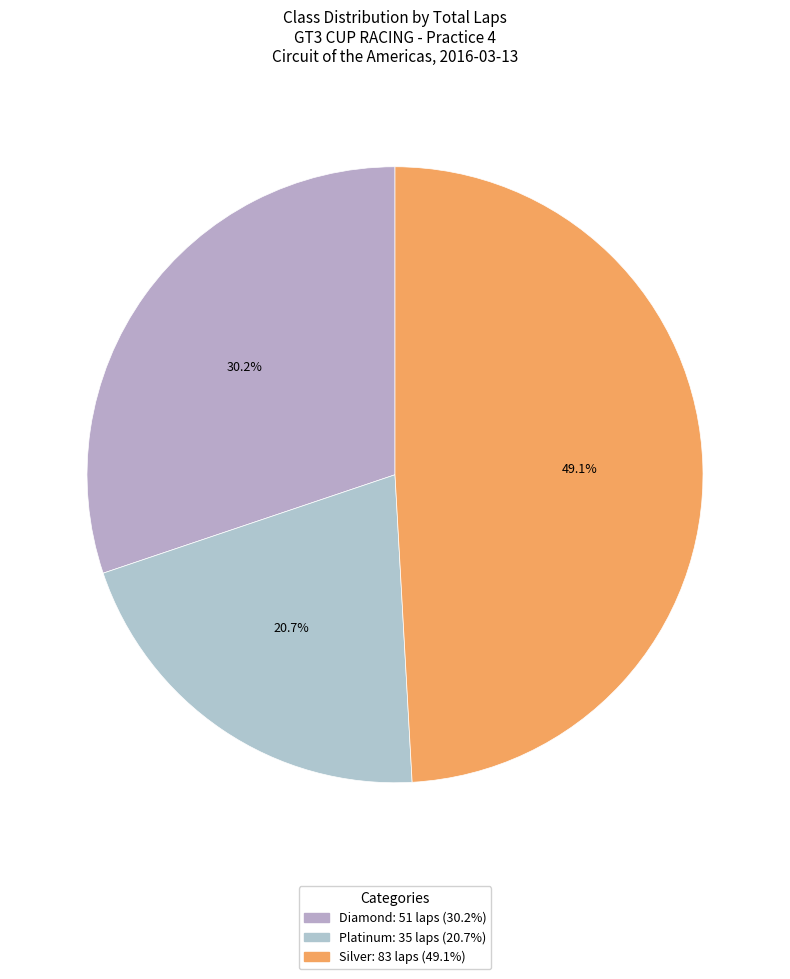

To the nearest percent, what percentage of the pie is Diamond?

30%